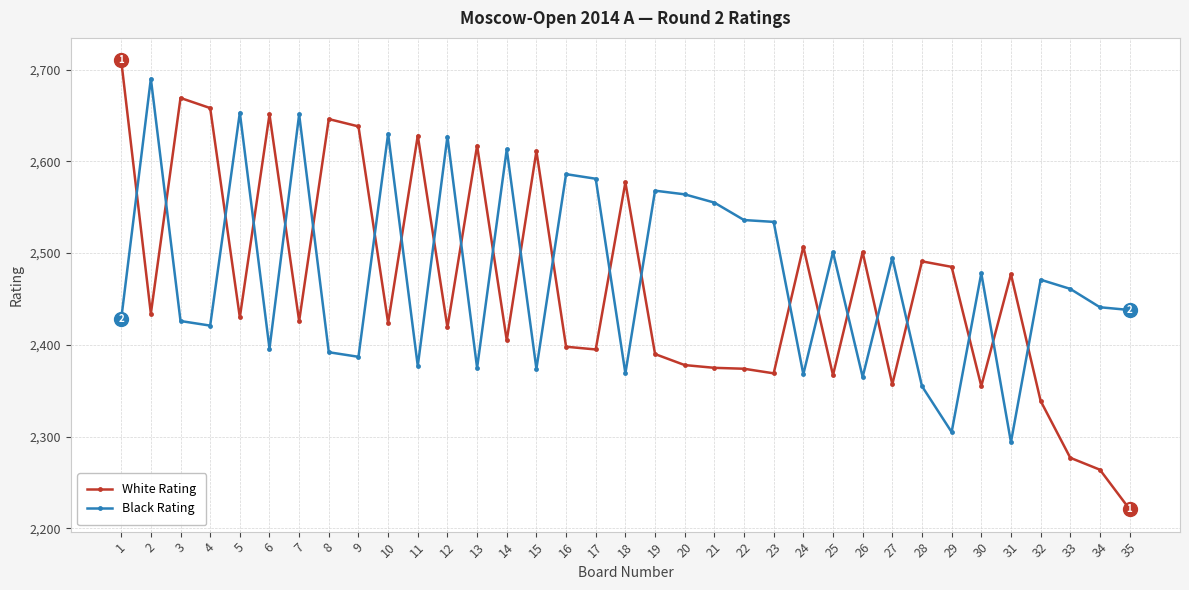

What is the value of the Black Rating point at the 11th from the left?

2377